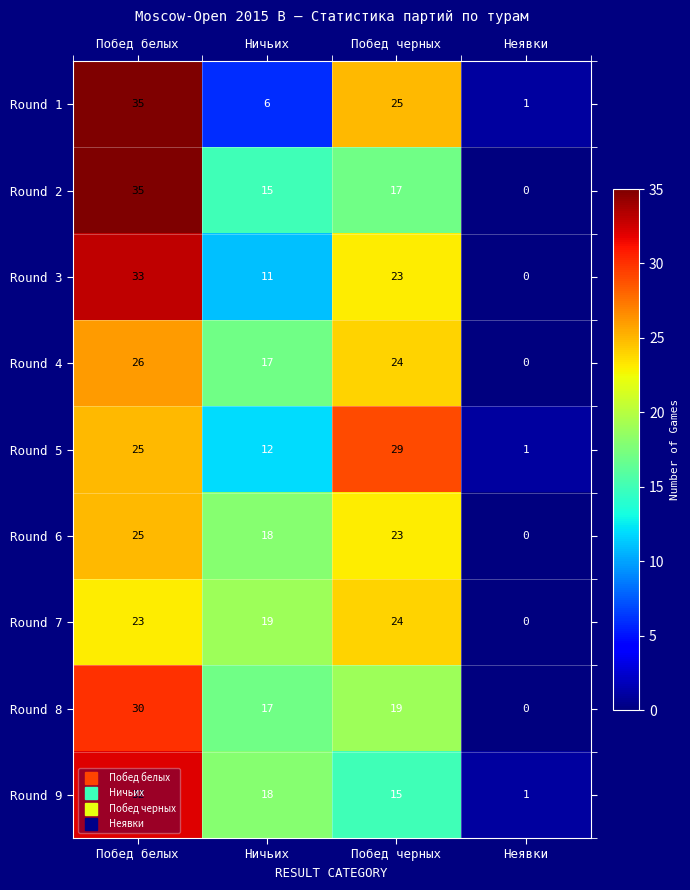

Which series has the largest range (max minus min)?

Round 2